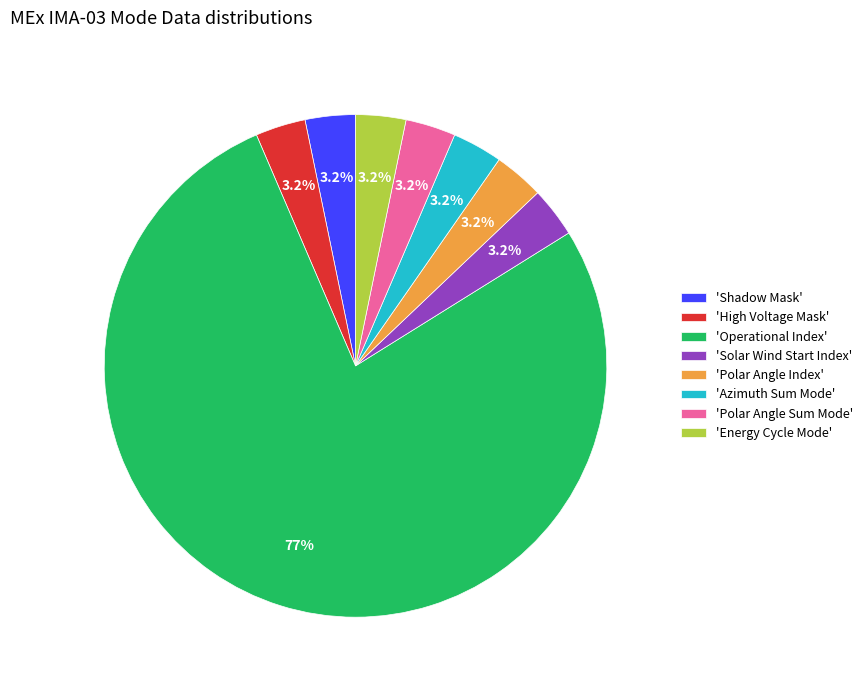

To the nearest percent, what is the average slice percentage?

12%